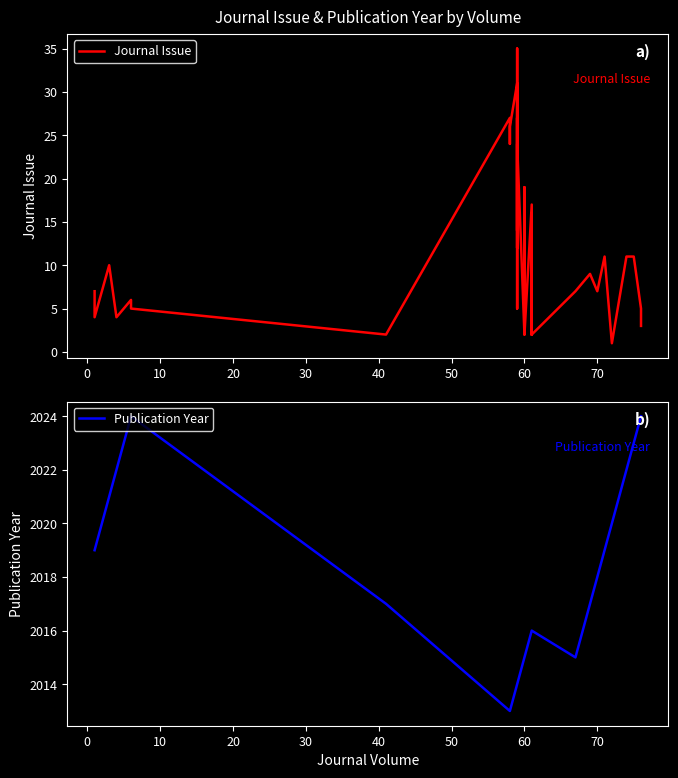

True or false: Journal Issue and Publication Year intersect in this chart.

False